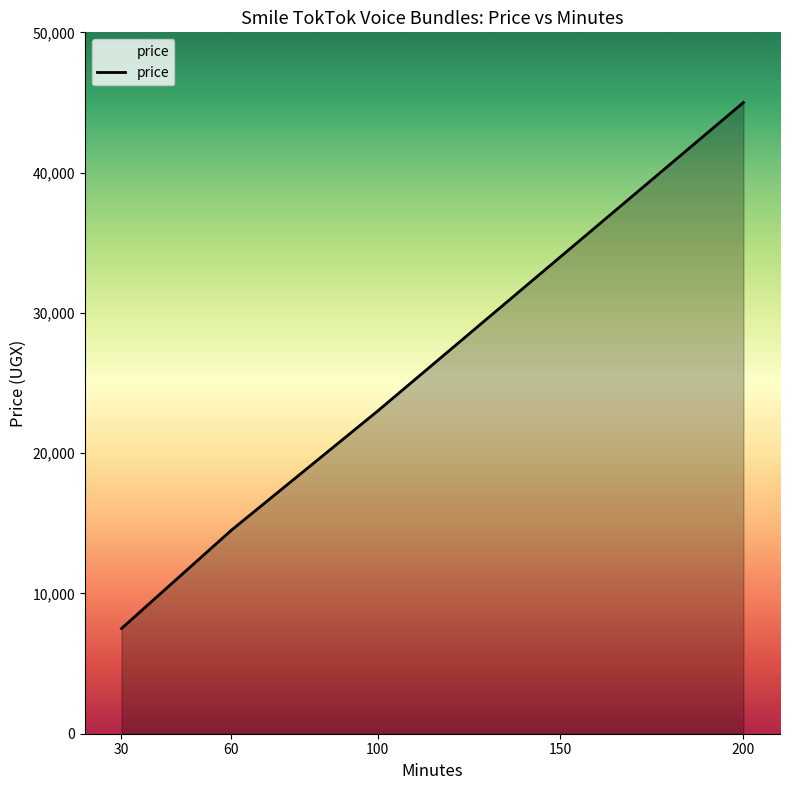

How many series are shown in this chart?

1